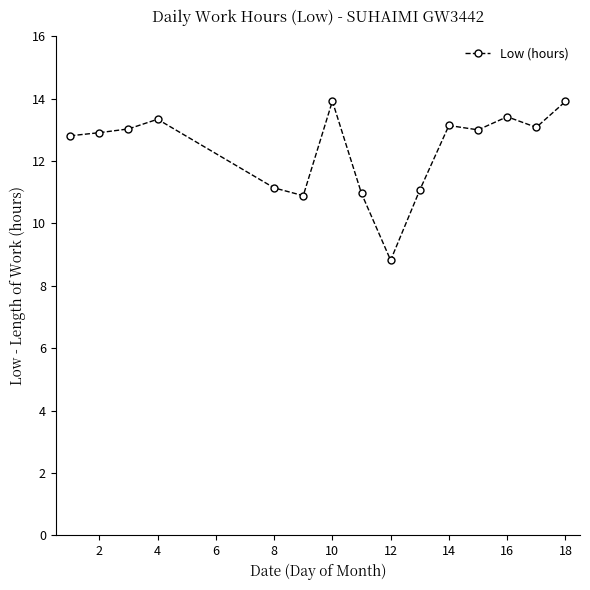

What is the smallest value displayed?

8.8